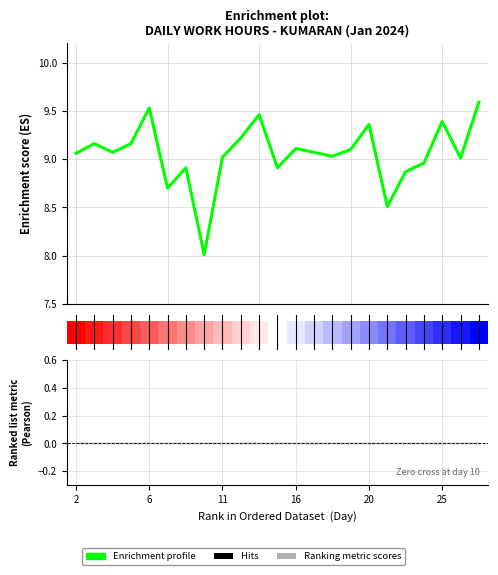

What is the sum of the values at 12 and 16?

18.3